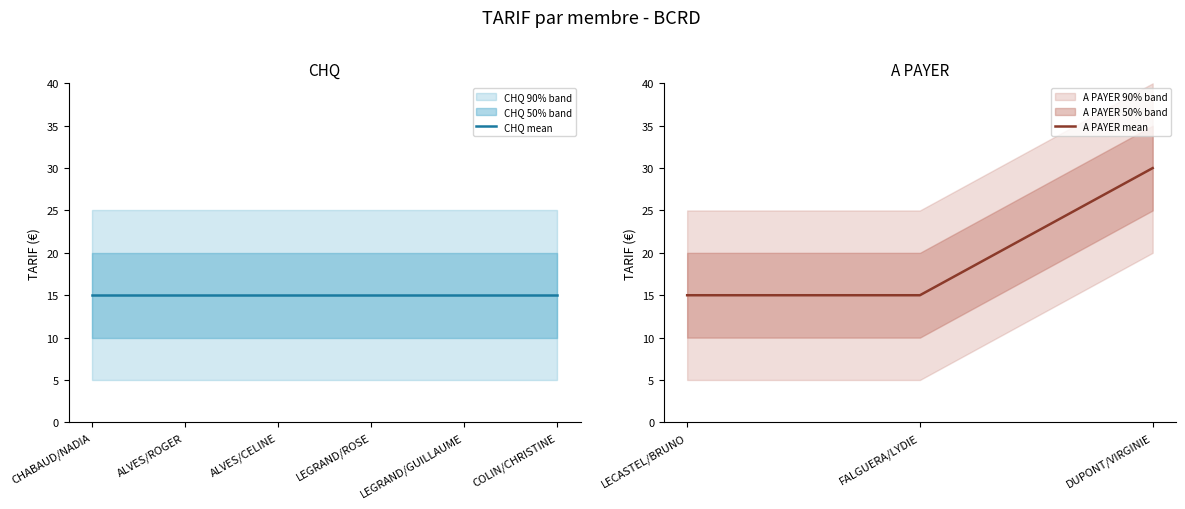

True or false: A PAYER mean has a value of 15 at LECASTEL/BRUNO.

True